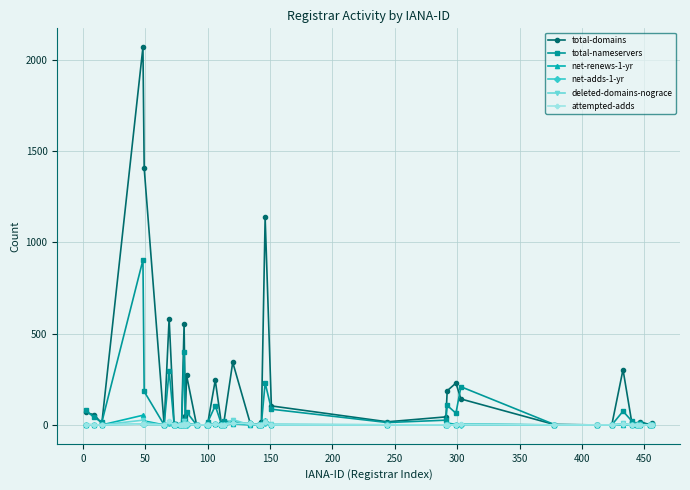

Which series has the largest range (max minus min)?

total-domains